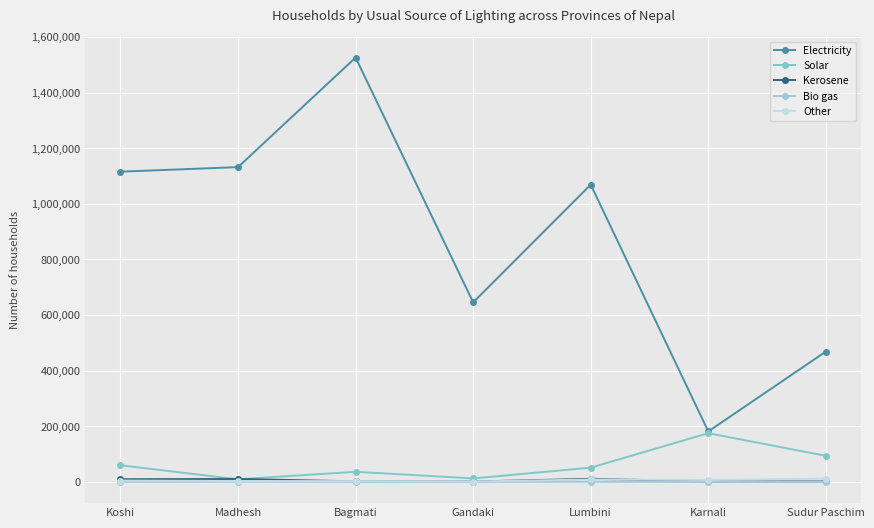

How many categories are shown in the chart?

7